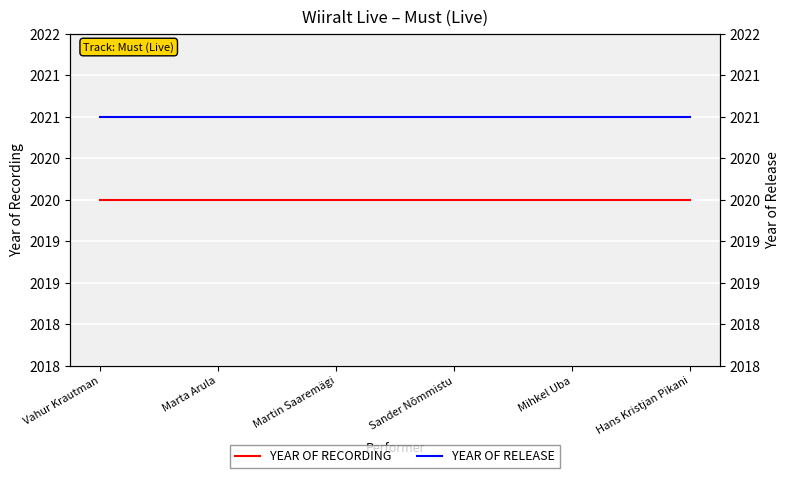

What is the approximate value of YEAR OF RELEASE at Martin Saaremägi?

2021